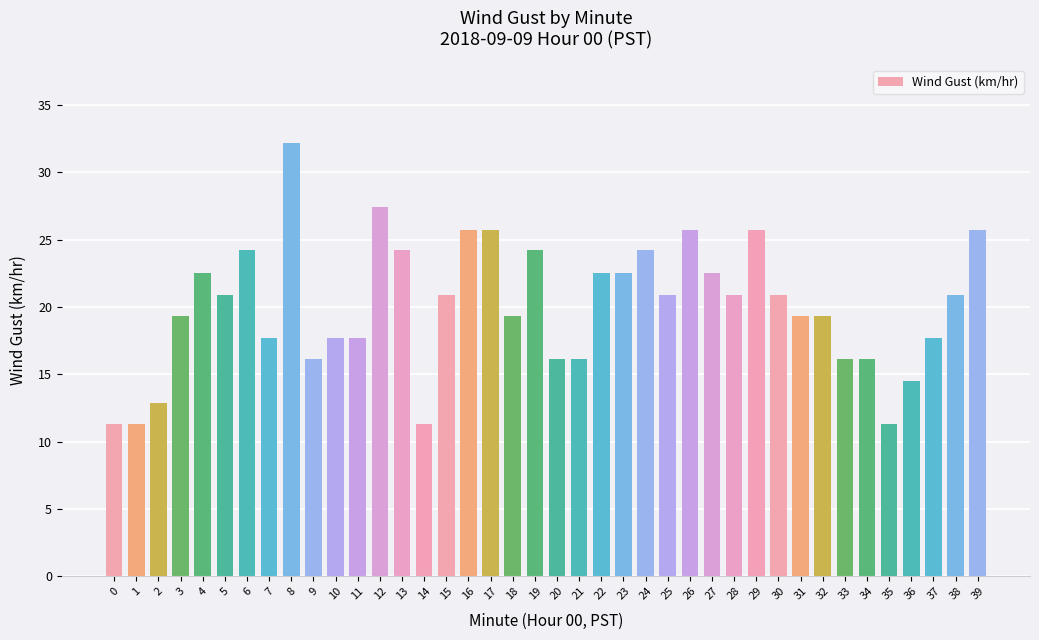

True or false: the data shows 38.9 at 22.

False